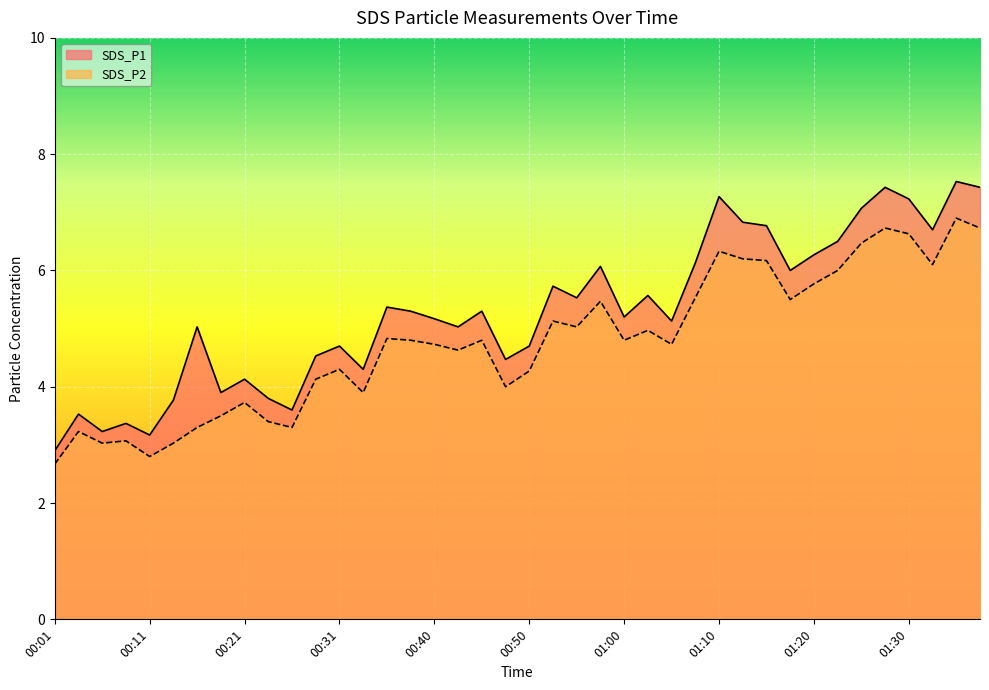

Is the value of SDS_P1 at 01:02 greater than the value of SDS_P2 at 00:38?

Yes